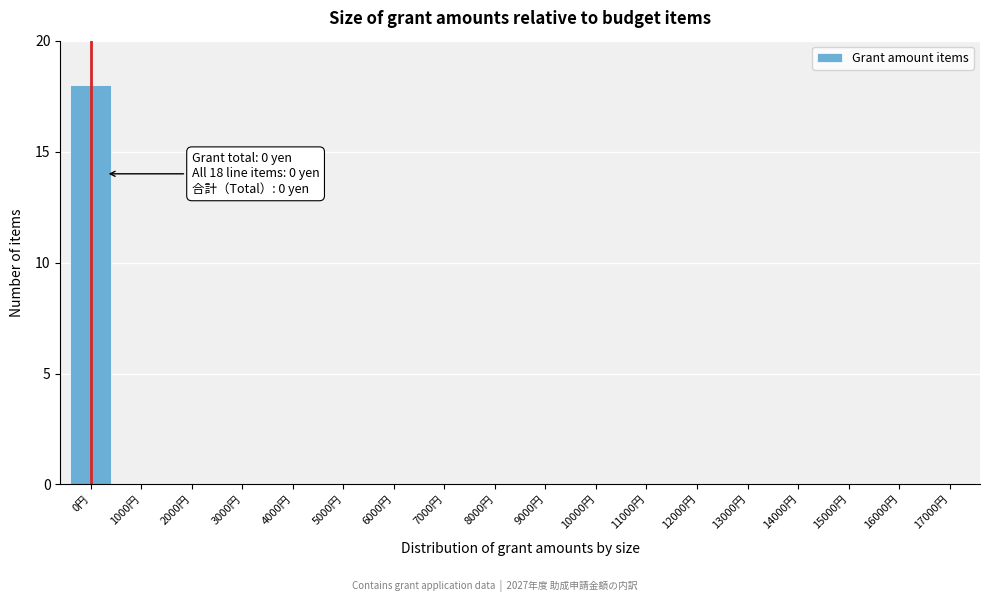

Reading left to right, transcribe all the data shown in this chart.

0円=18	1000円=0	2000円=0	3000円=0	4000円=0	5000円=0	6000円=0	7000円=0	8000円=0	9000円=0	10000円=0	11000円=0	12000円=0	13000円=0	14000円=0	15000円=0	16000円=0	17000円=0